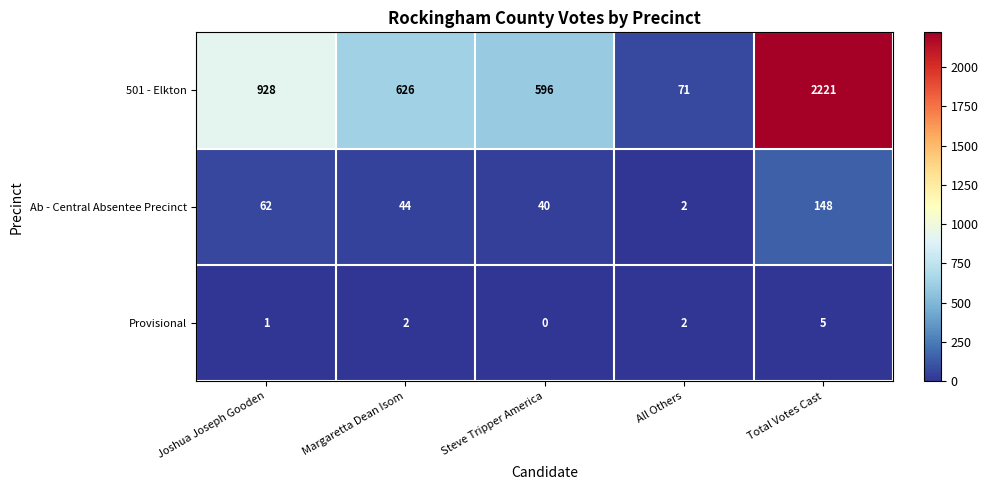

Between Joshua Joseph Gooden and All Others, which series saw the biggest shift?

501 - Elkton